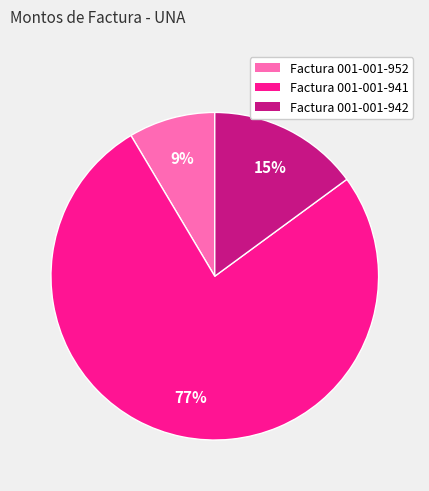

Which category accounts for the majority?

Factura 001-001-941